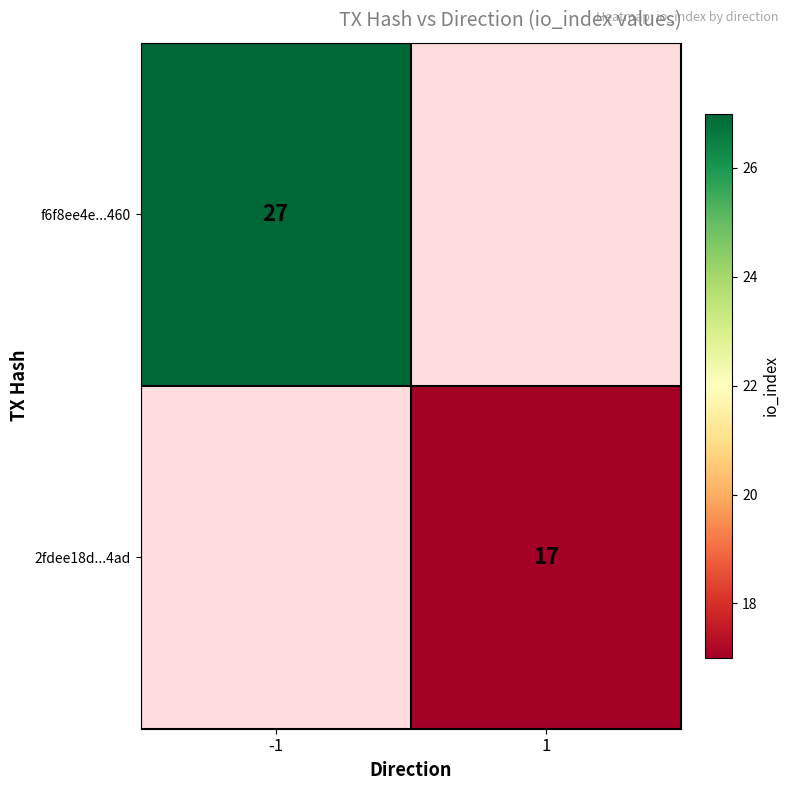

Is the value of 2fdee18d...4ad at 1 greater than the value of f6f8ee4e...460 at -1?

No